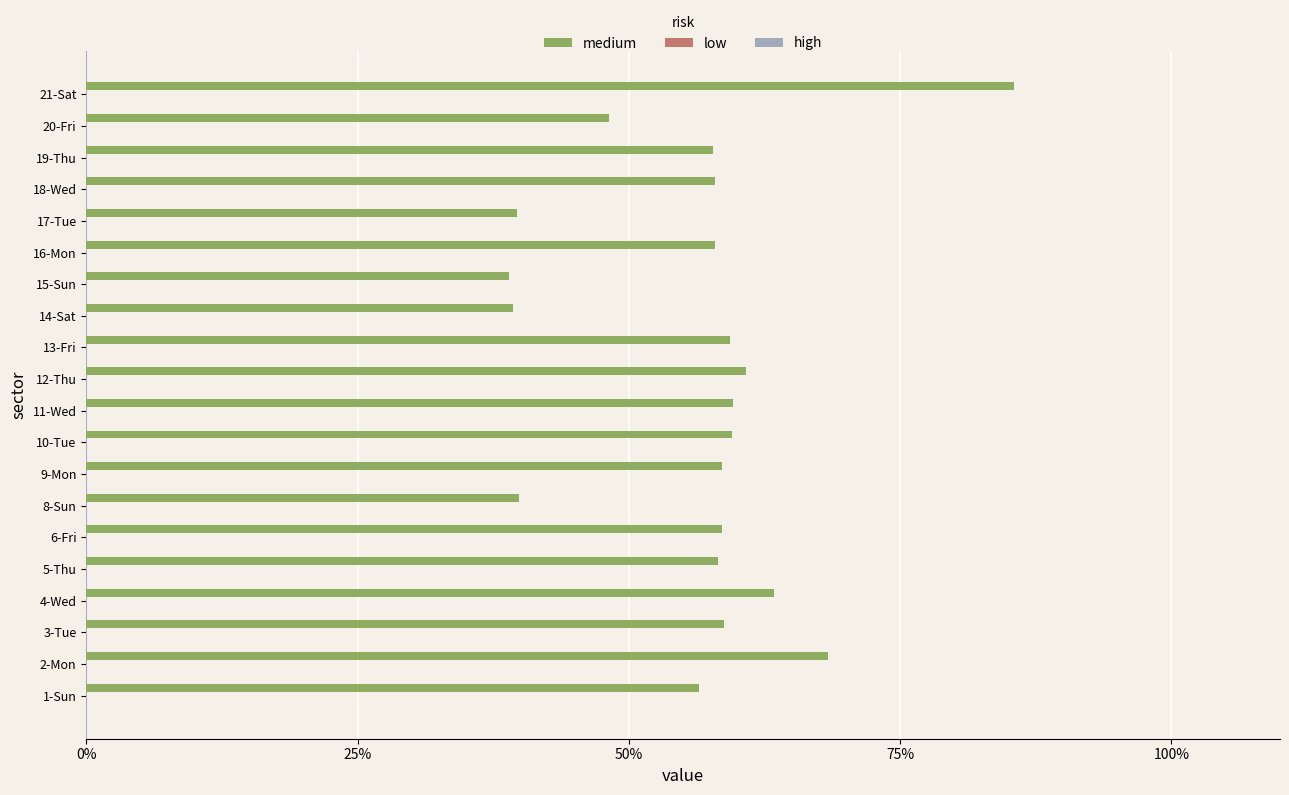

Does the chart contain any negative values?

No